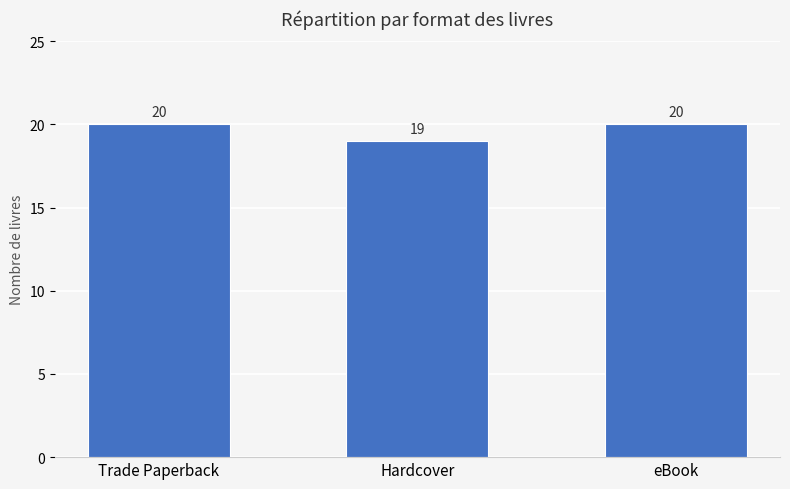

What is the difference between the maximum and minimum values?

1